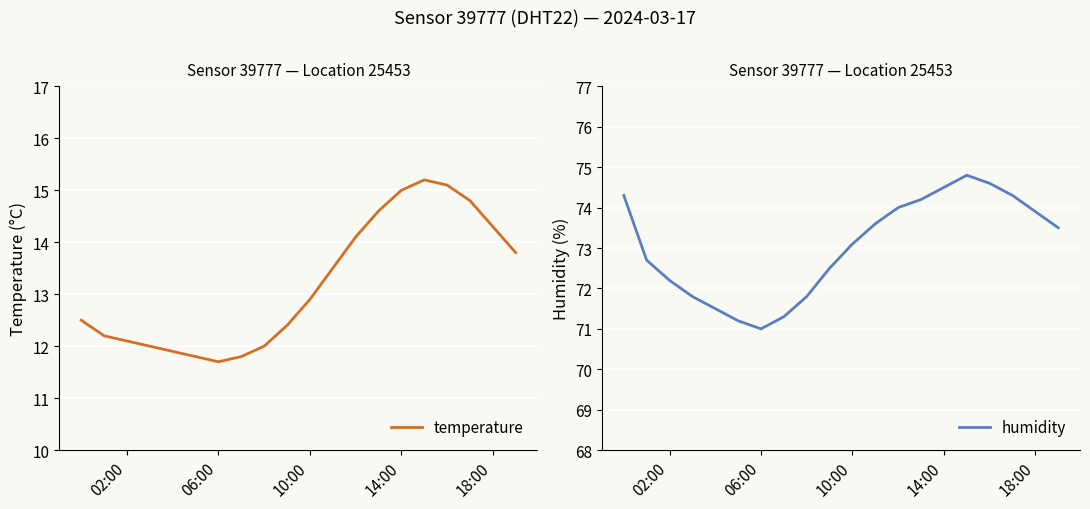

Which series has the widest spread of values?

humidity